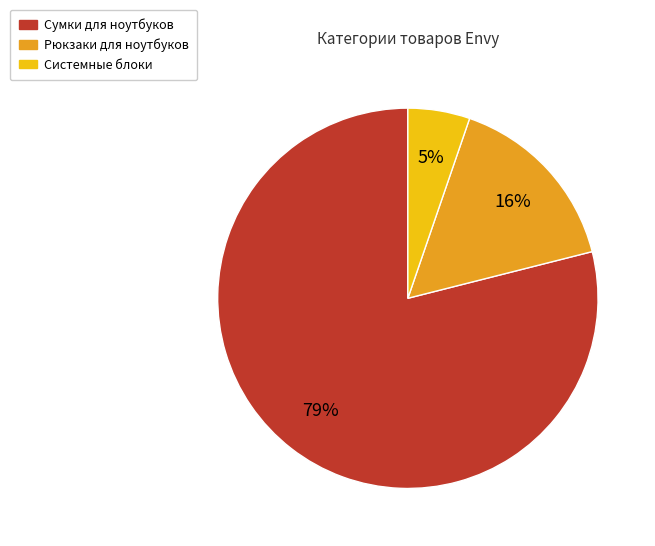

How many slices are in this pie chart?

3